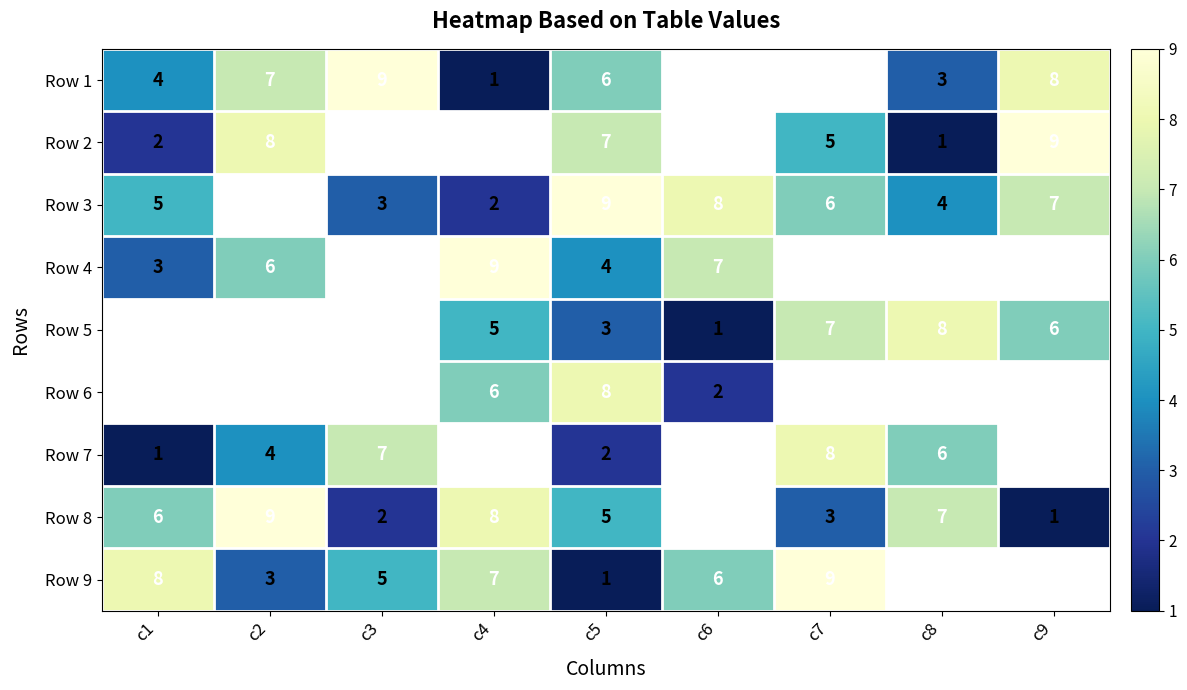

The value of Row 2 at c9 is 9. True or false?

True